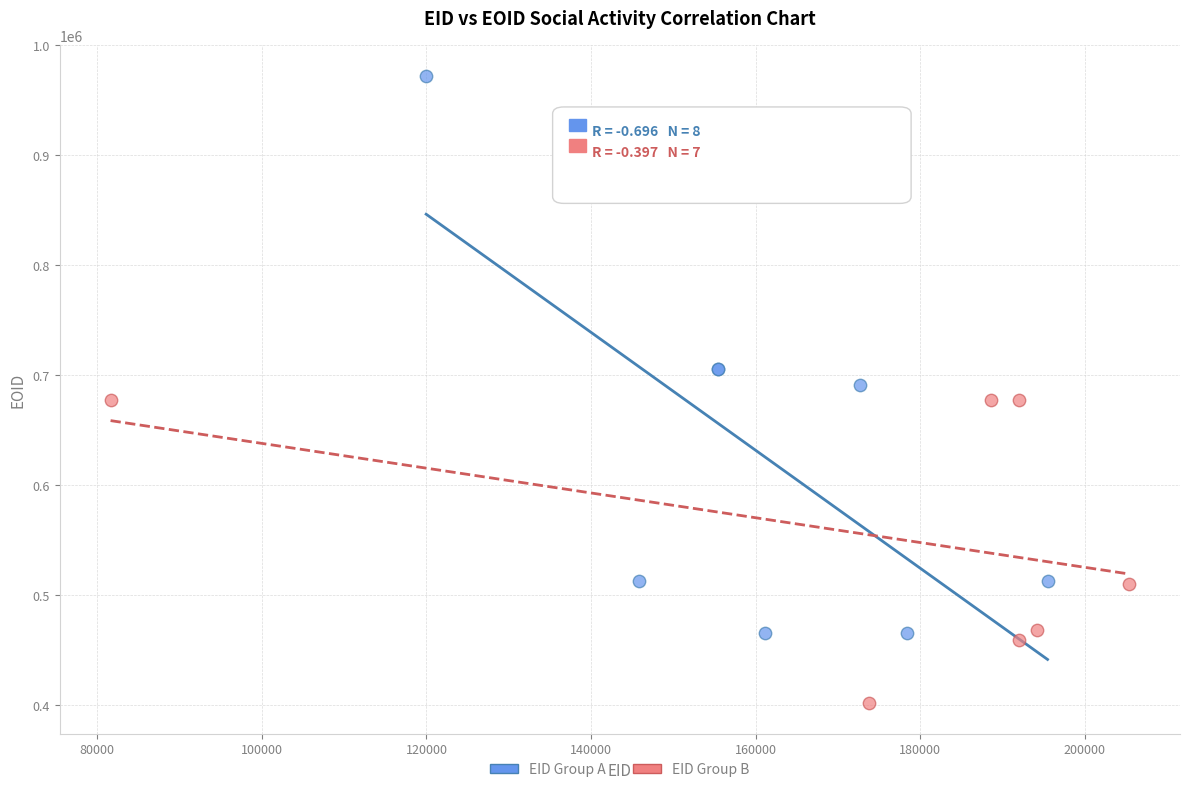

Which series contains the lowest Y value?

EID Group B